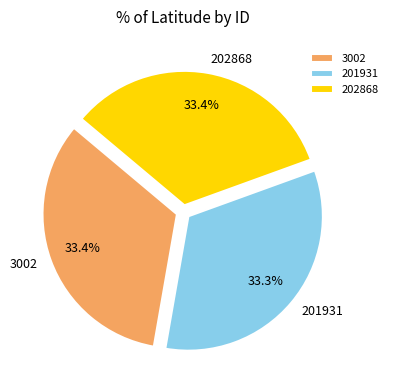

Approximately how many times larger is the value at 201931 compared to 202868?

1.0